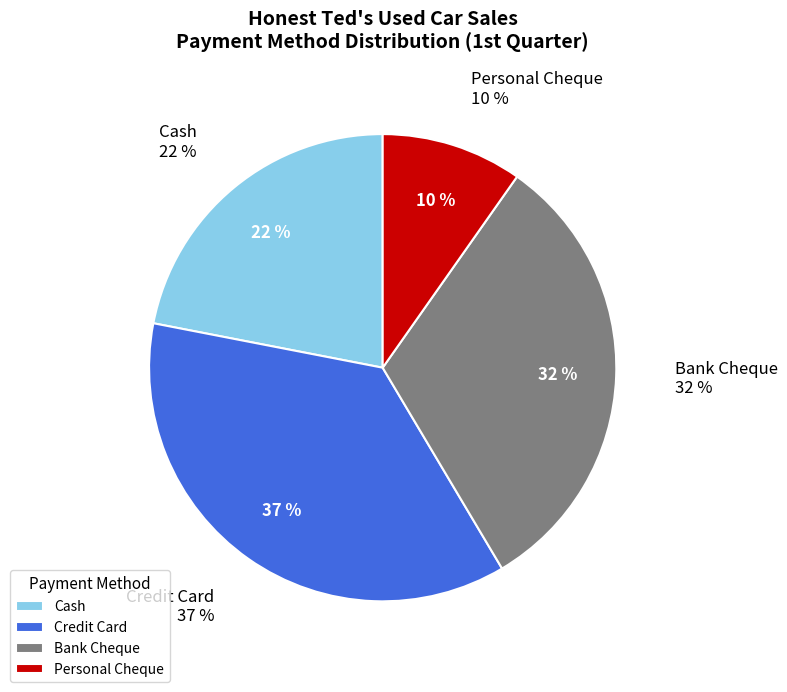

To the nearest percent, what is the combined percentage of Cash and Personal Cheque?

32%